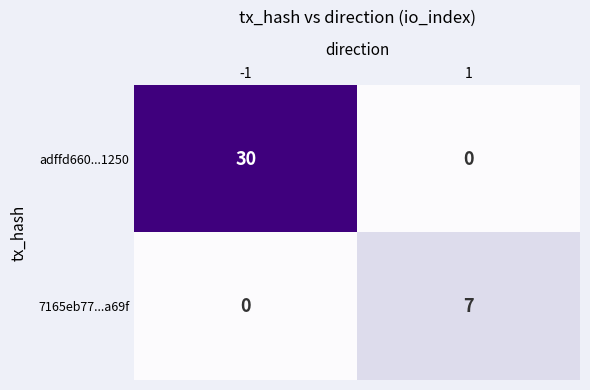

Rank the series by their maximum value, from highest to lowest.

adffd660...1250, 7165eb77...a69f